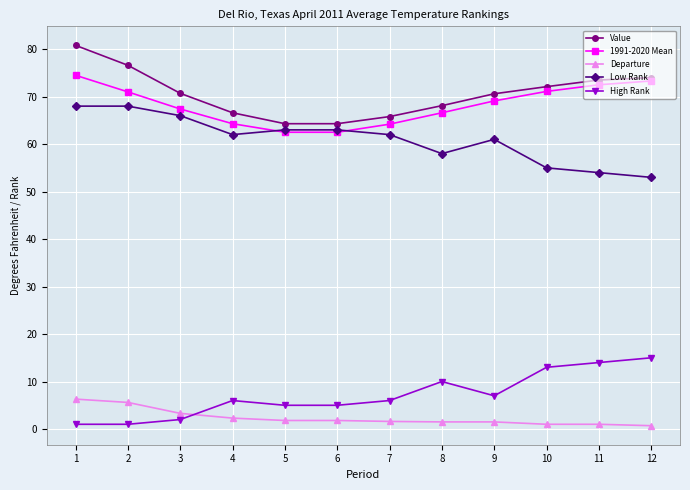

Does the chart display data point markers on the line(s)?

Yes